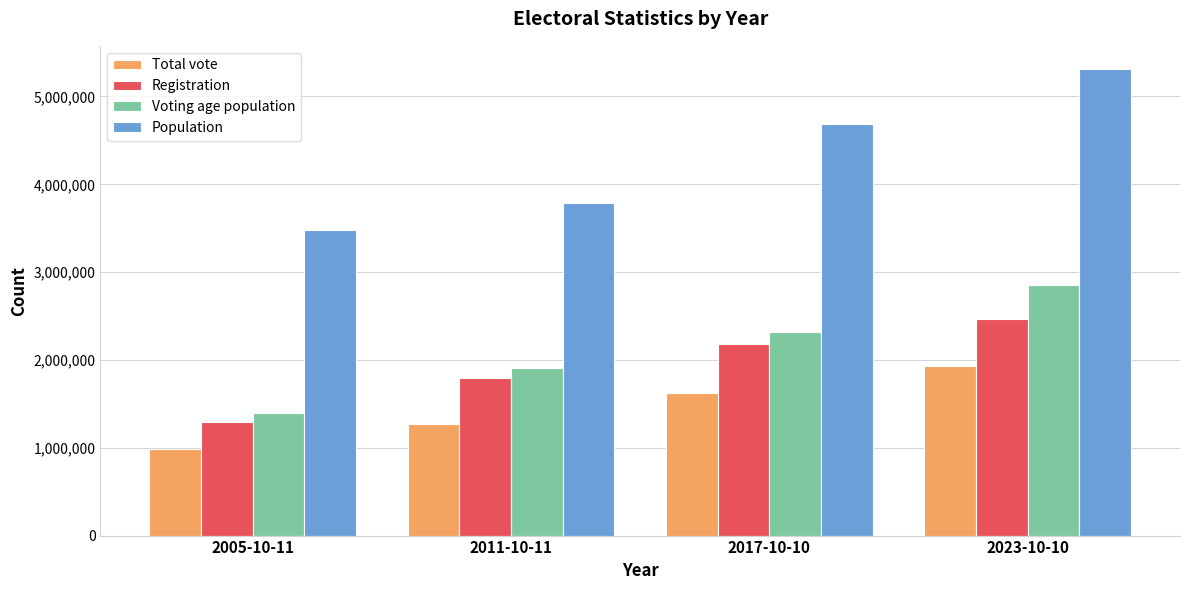

Are the bars grouped side by side (vs. stacked)?

Yes